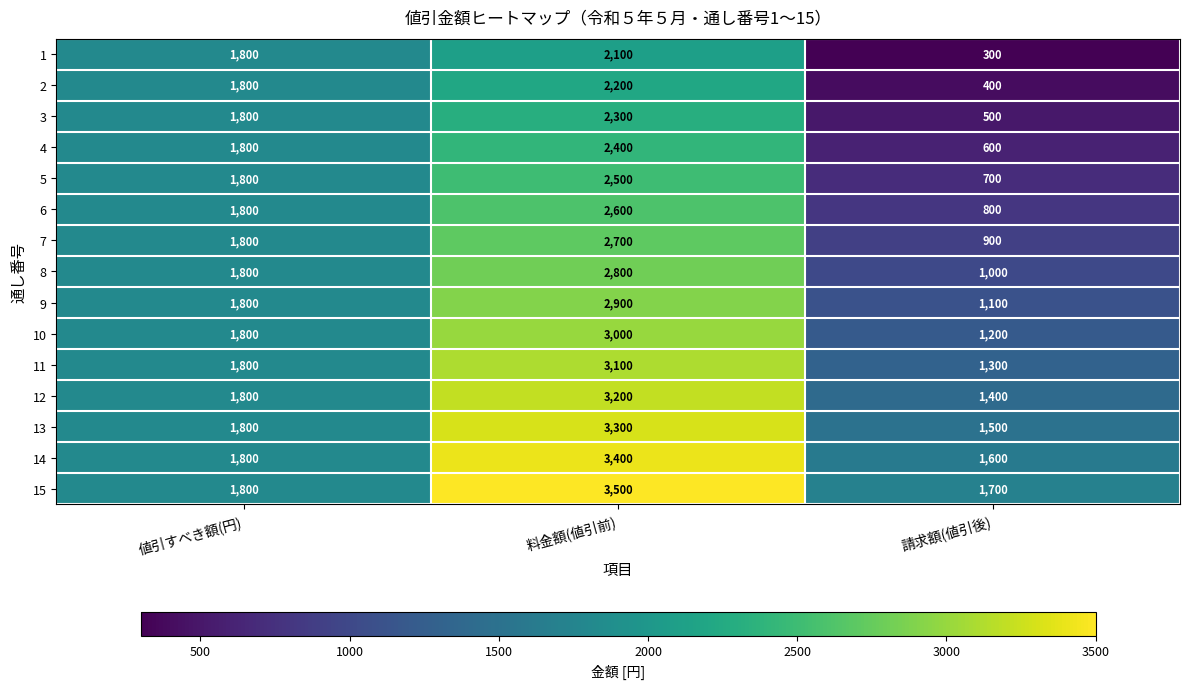

At how many categories does at least one series exceed 865?

3